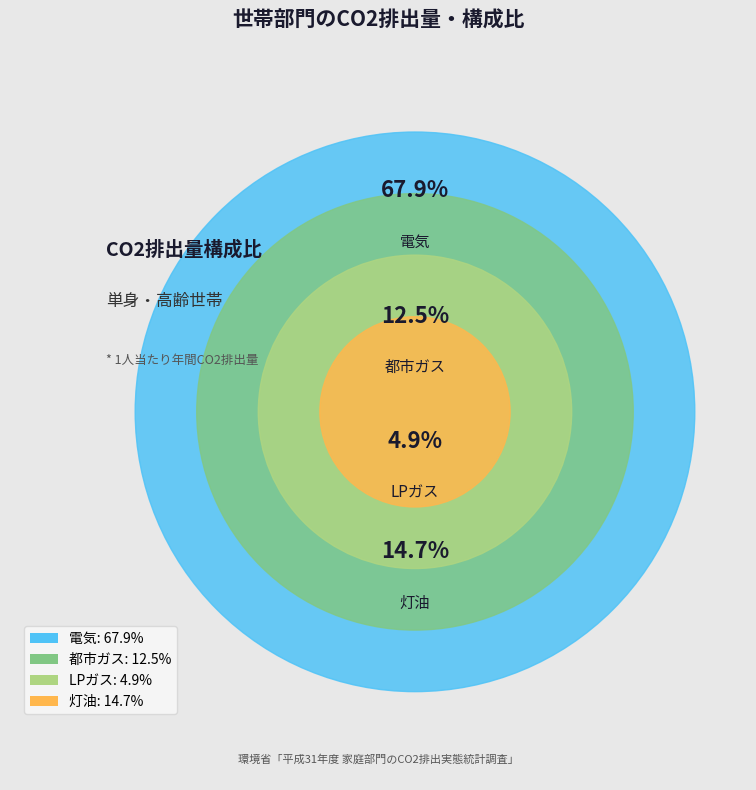

Which has a higher value, 電気 or 都市ガス?

電気